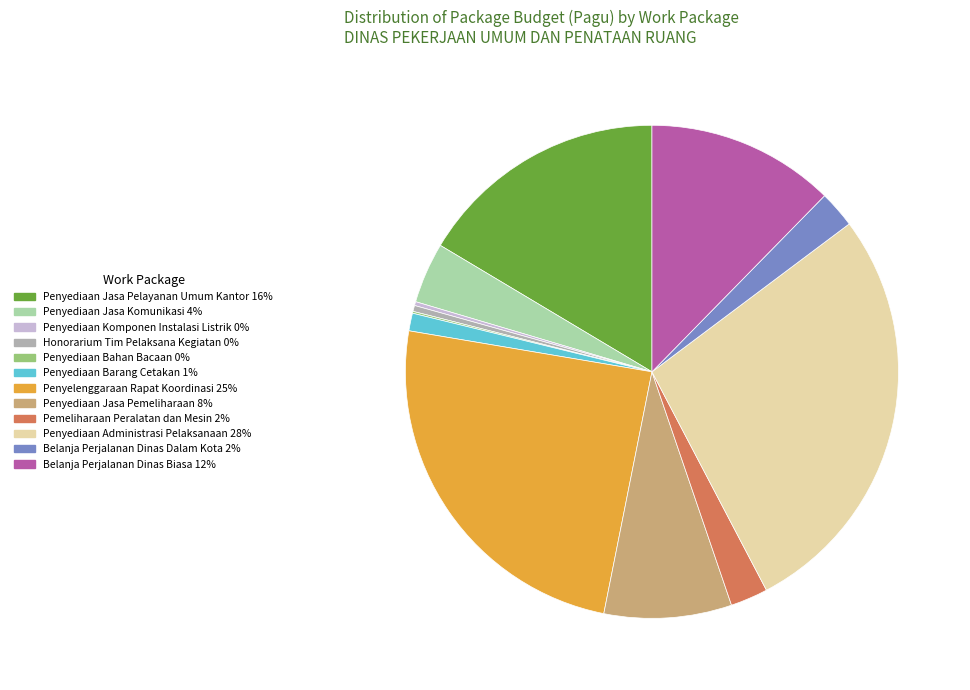

Which slice is the largest?

Penyediaan Administrasi Pelaksanaan